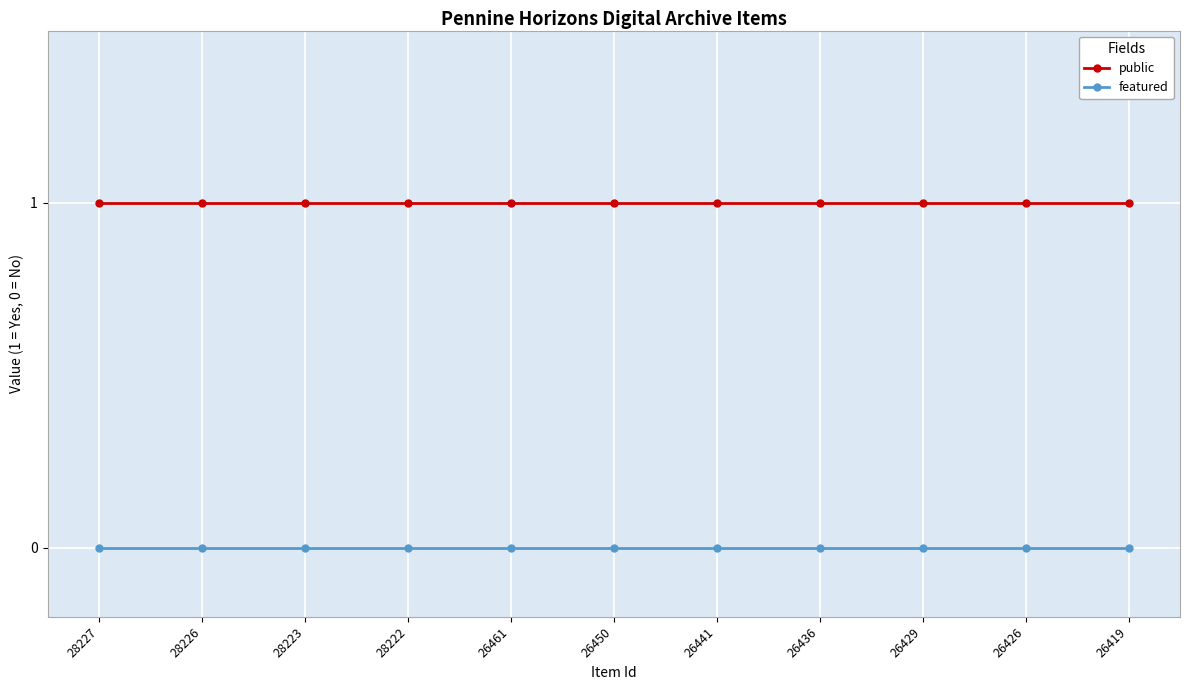

True or false: public and featured intersect in this chart.

False